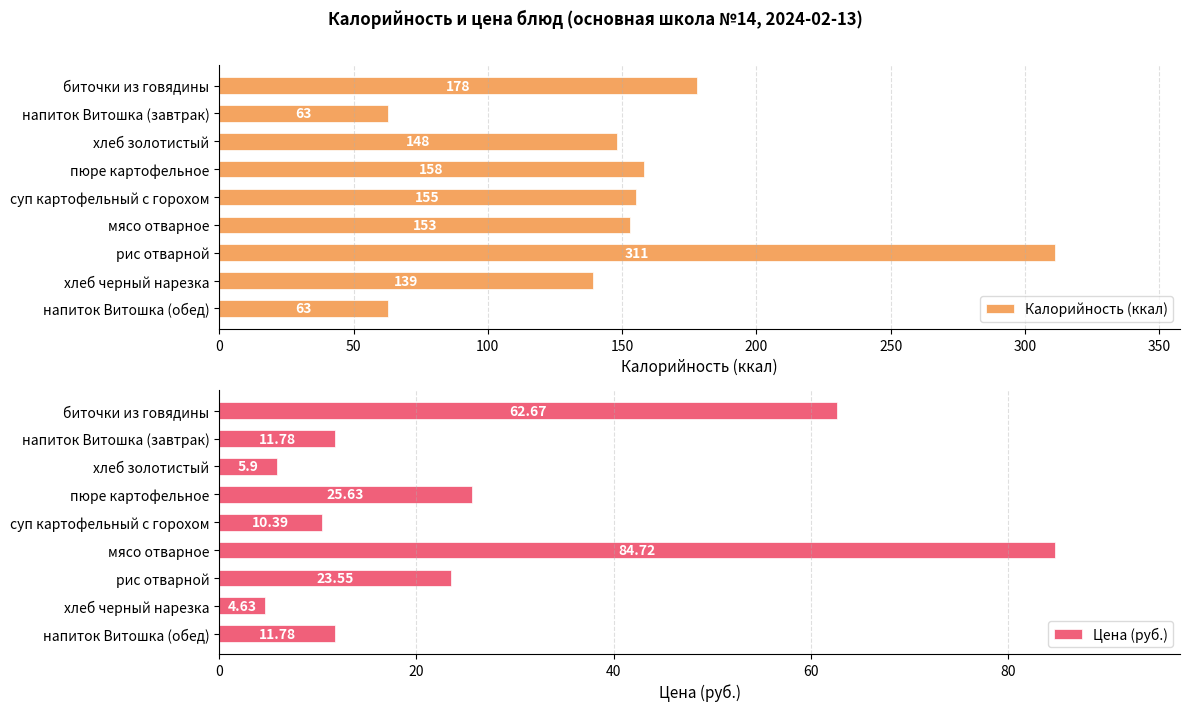

Which series has the widest spread of values?

Калорийность (ккал)